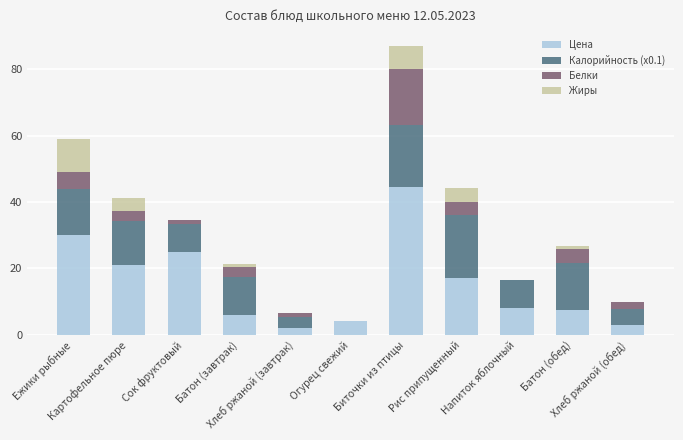

How many data points does each series have?

11